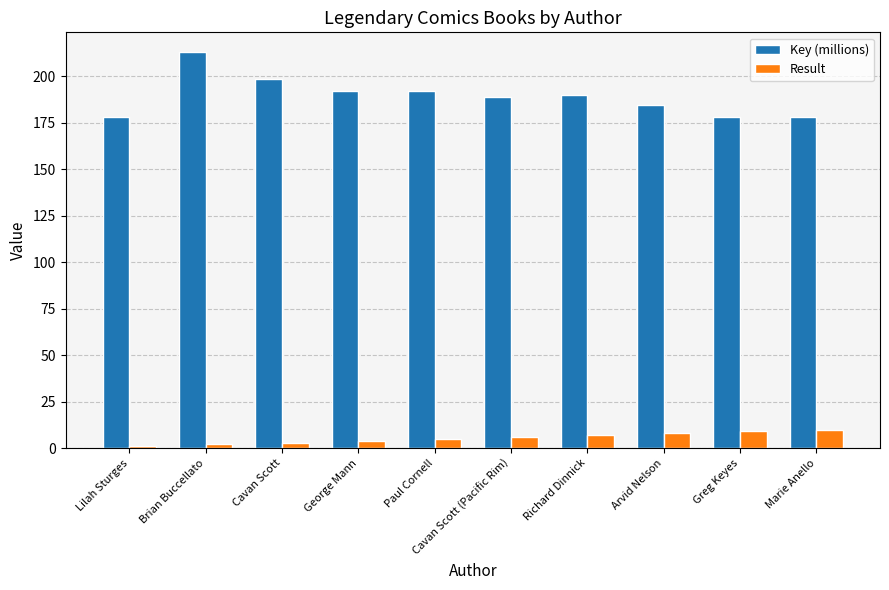

What is the difference between the maximum and minimum values in the Result series?

9.0